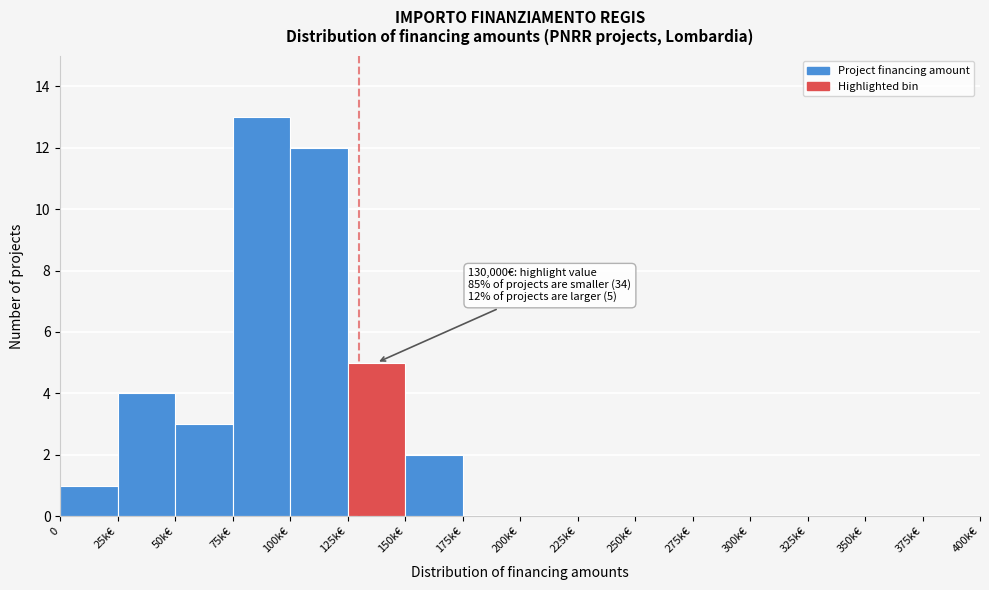

Reading left to right, what are all the values shown in this chart?

0=1	25k€=4	50k€=3	75k€=13	100k€=12	125k€=5	150k€=2	175k€=0	200k€=0	225k€=0	250k€=0	275k€=0	300k€=0	325k€=0	350k€=0	375k€=0